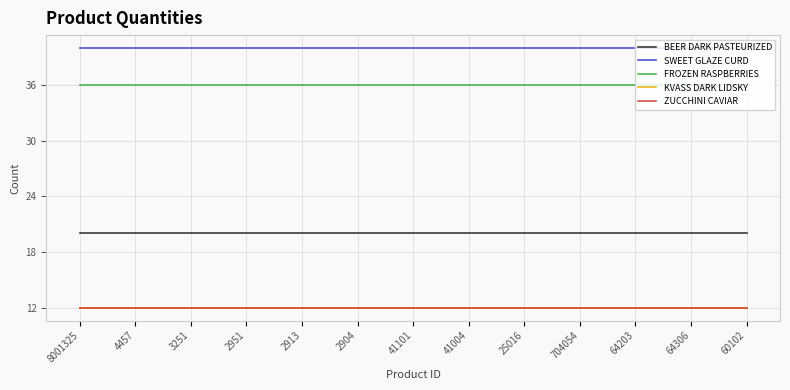

Is this an area chart (filled region under the line)?

No